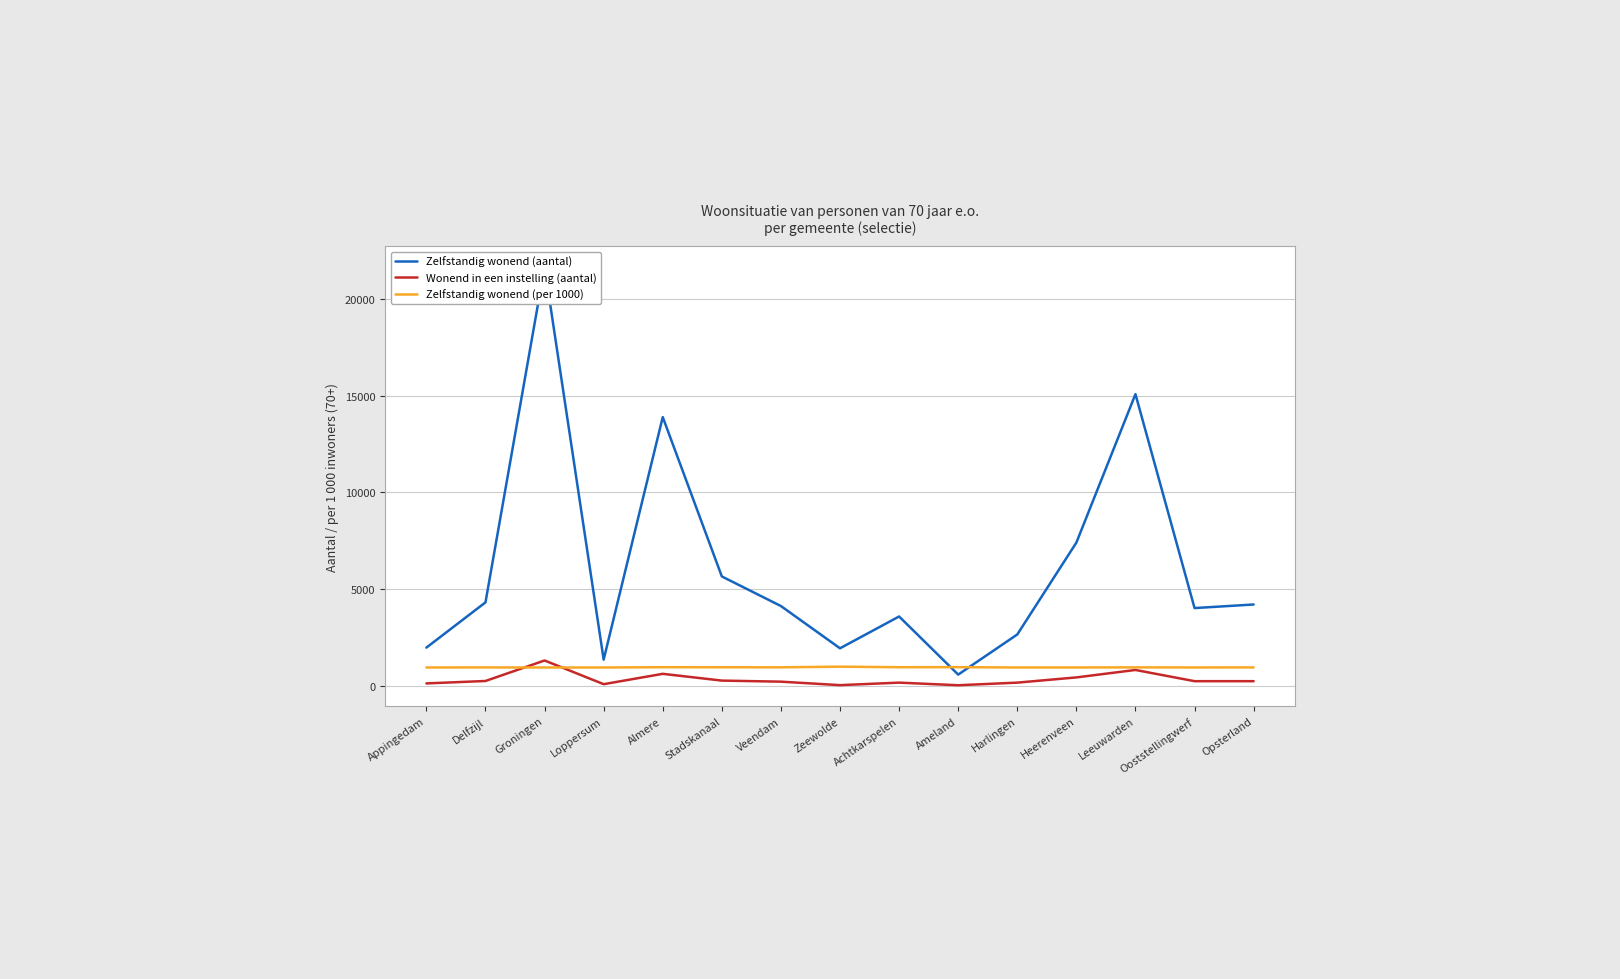

Which series has the widest spread of values?

Zelfstandig wonend (aantal)